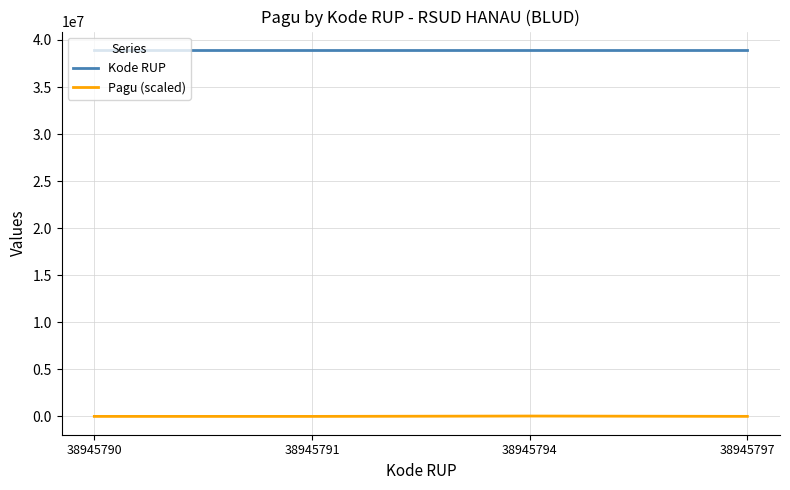

At how many categories does at least one series exceed 6035583?

4